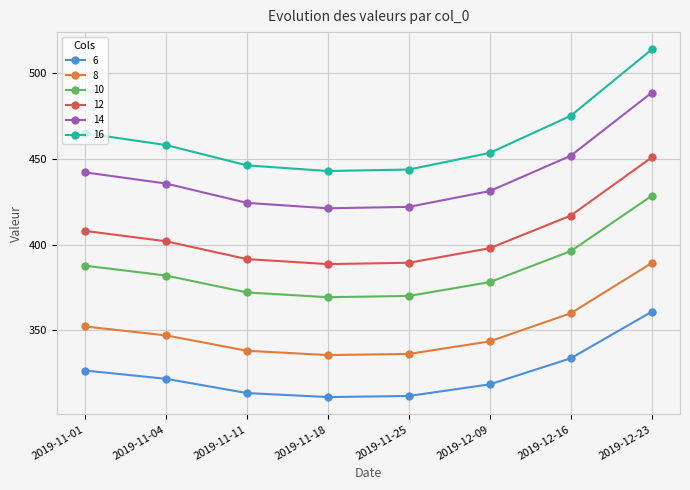

Which series has the widest spread of values?

16